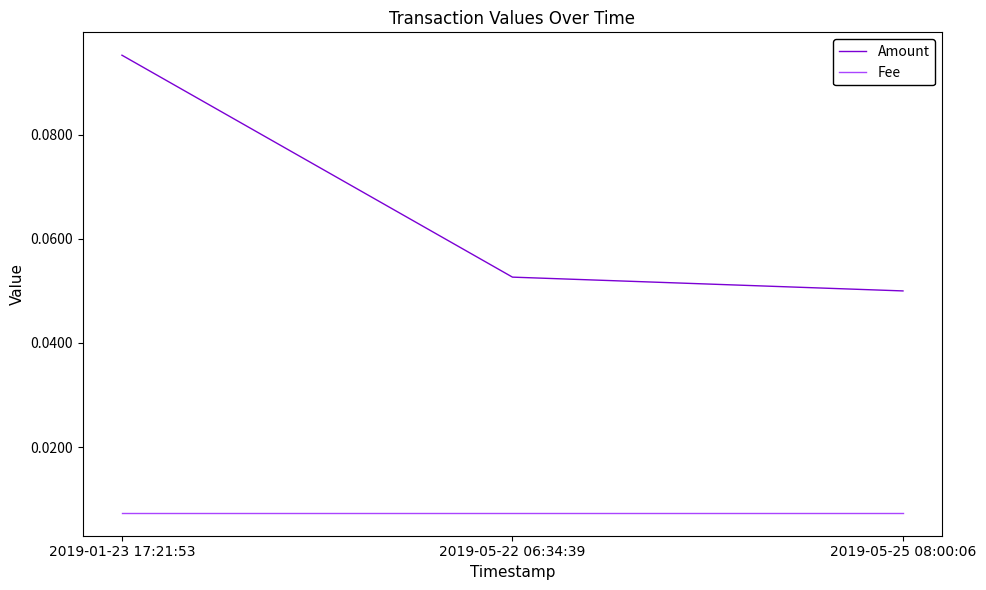

True or false: Amount has a value of 0.0 at 2019-05-22 06:34:39.

False